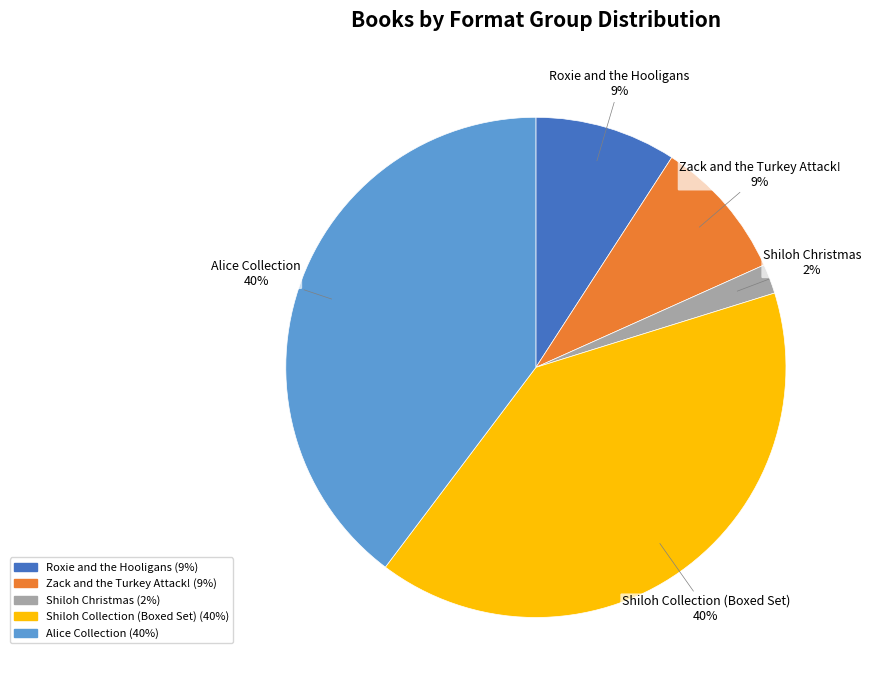

What is the ratio of the value at Shiloh Collection (Boxed Set) to the value at Roxie and the Hooligans?

4.4